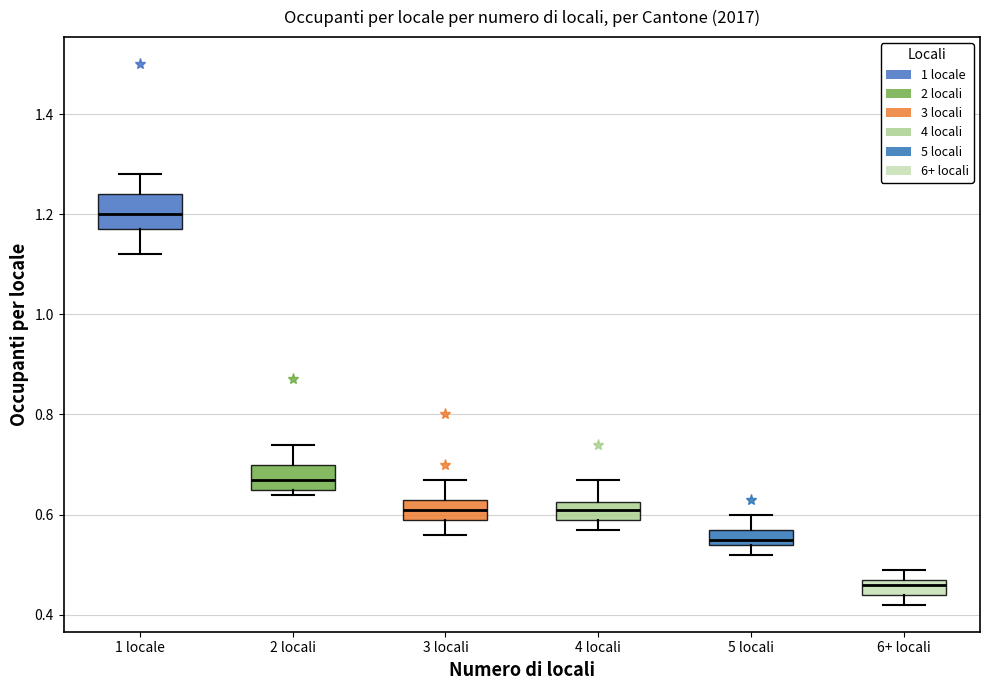

Which box is the tallest, from its lower edge to its upper edge?

1 locale